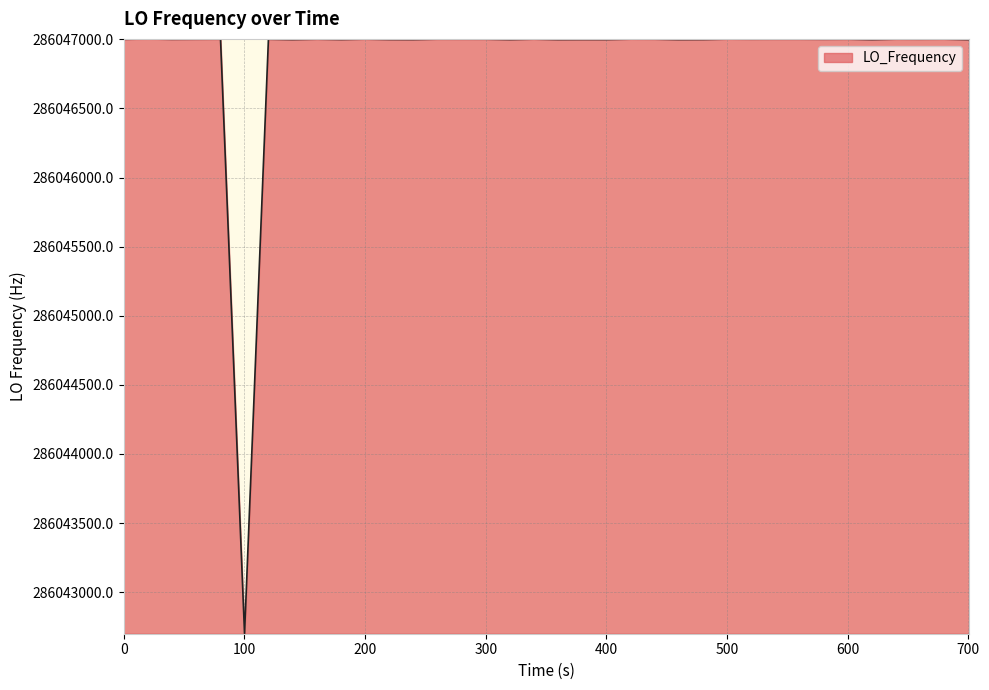

What is the minimum value shown in the chart?

286042699.5